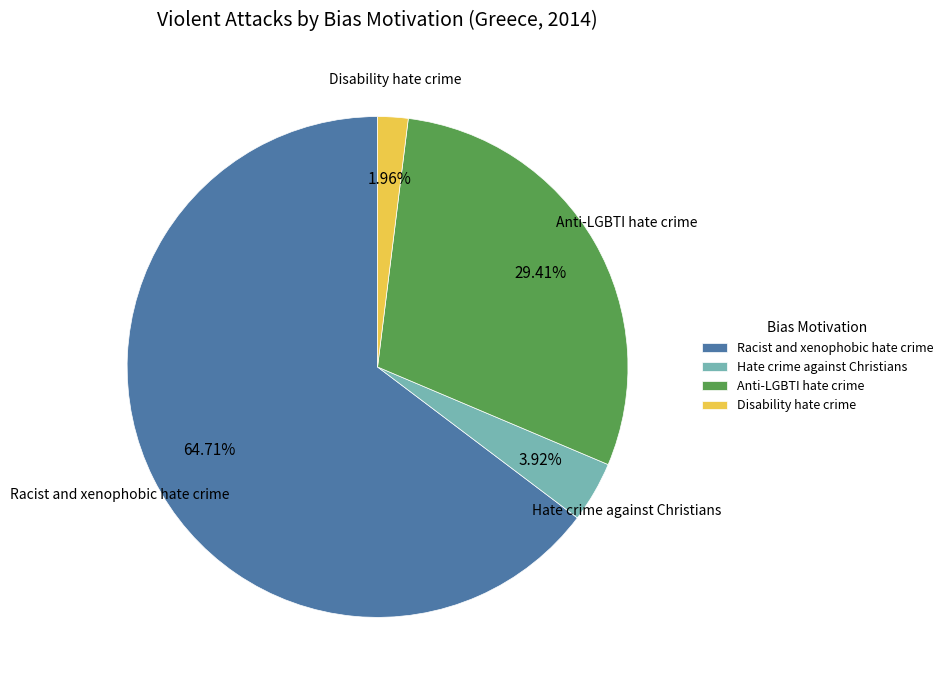

Which has a higher value, Disability hate crime or Anti-LGBTI hate crime?

Anti-LGBTI hate crime